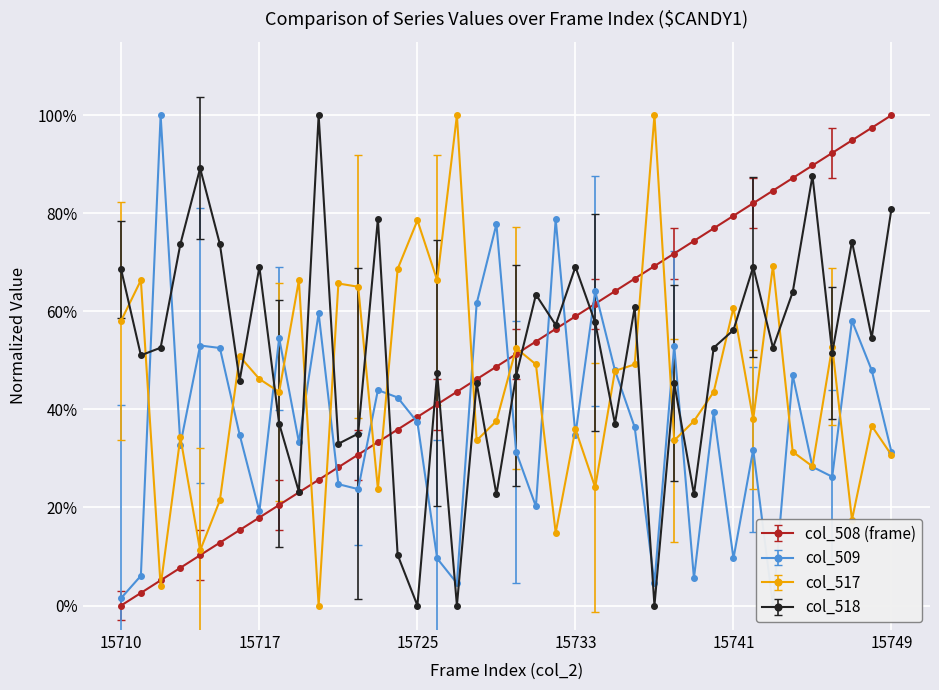

At which label does col_508 reach its peak?

15749